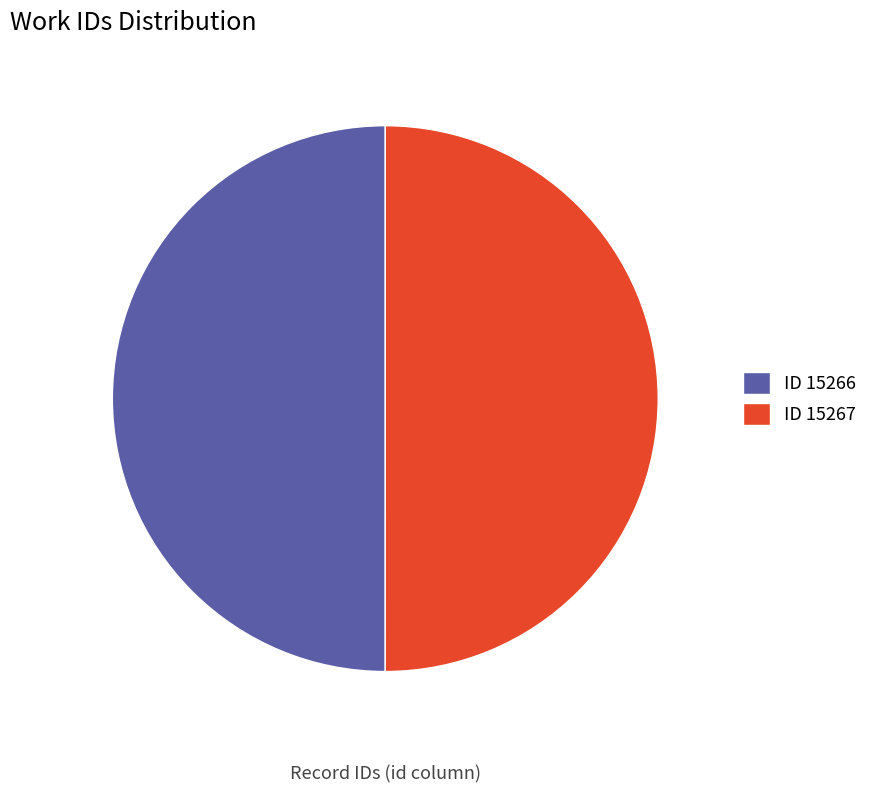

To the nearest percent, what percentage of the pie is 15266?

50%